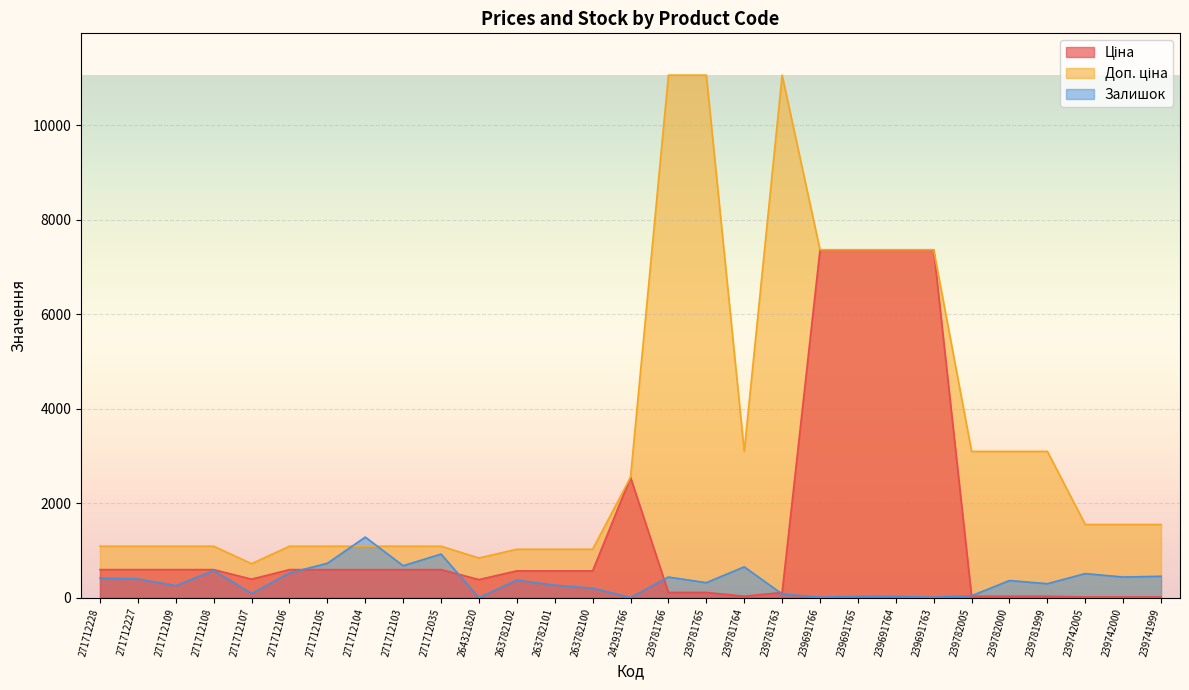

Which has a higher value, 239742000 or 239781765?

239781765